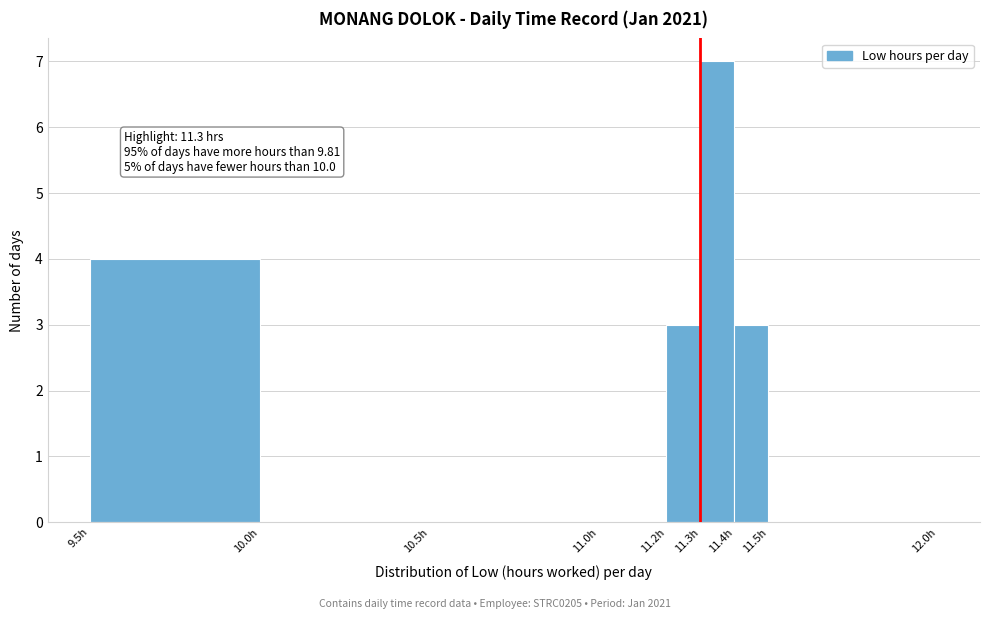

Over which range of the x-axis is the bar tallest?

11.3 to 11.4